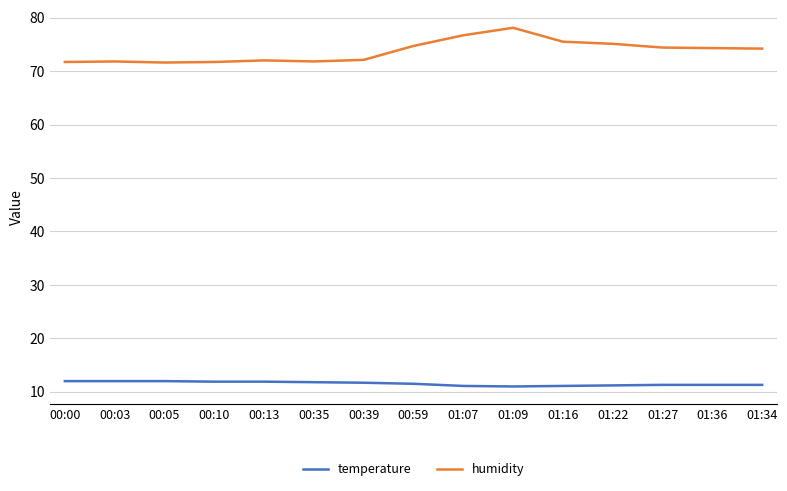

What is the maximum value for temperature?

12.0